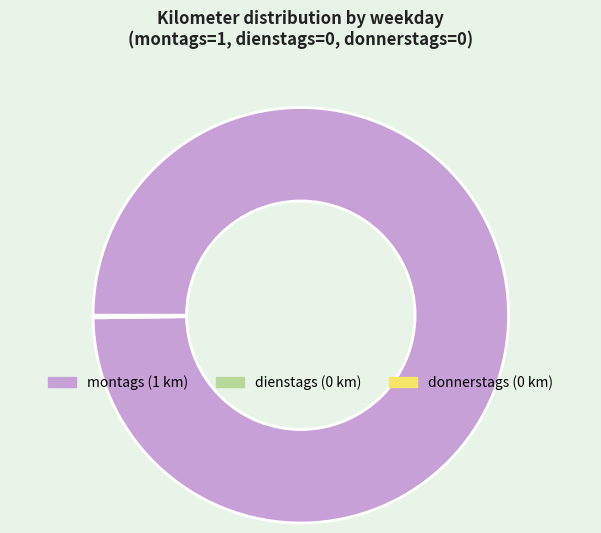

Which slice is the largest?

montags